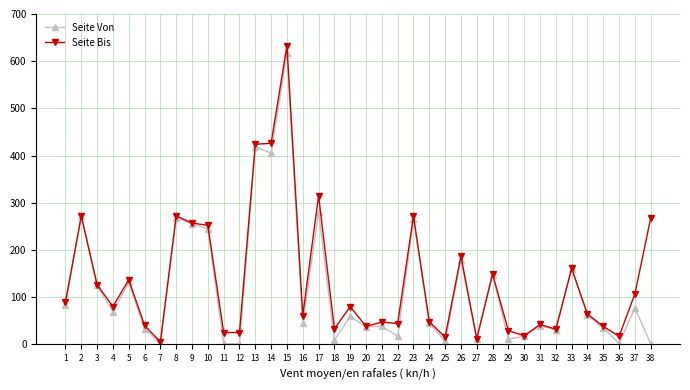

At which category does Seite Von reach its first local valley?

4